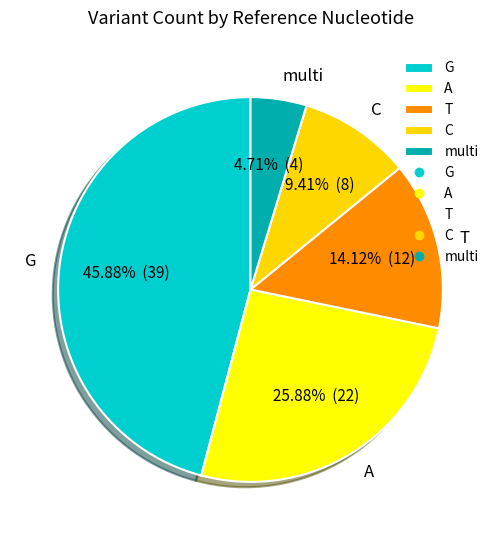

Which category has the smallest portion of the pie?

multi